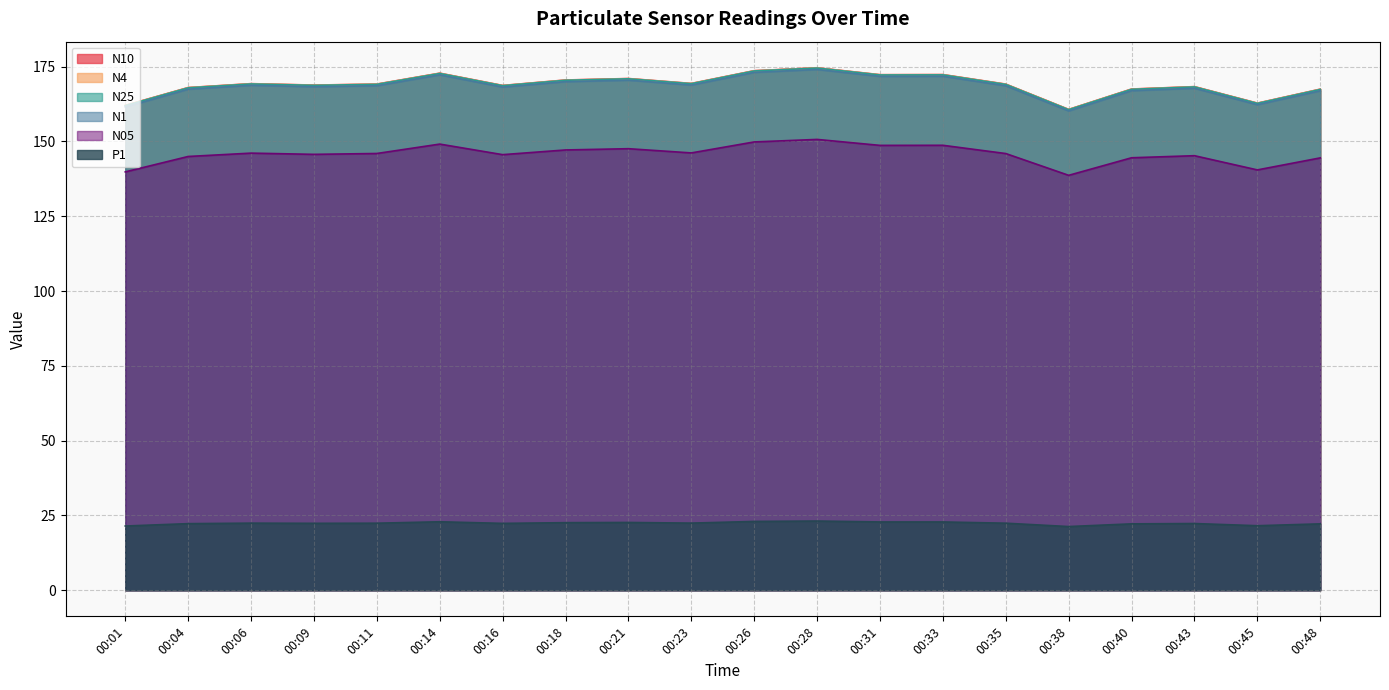

Rank the categories by N4 value from lowest to highest.

00:38, 00:01, 00:45, 00:48, 00:40, 00:04, 00:43, 00:16, 00:09, 00:35, 00:11, 00:06, 00:23, 00:18, 00:21, 00:31, 00:33, 00:14, 00:26, 00:28